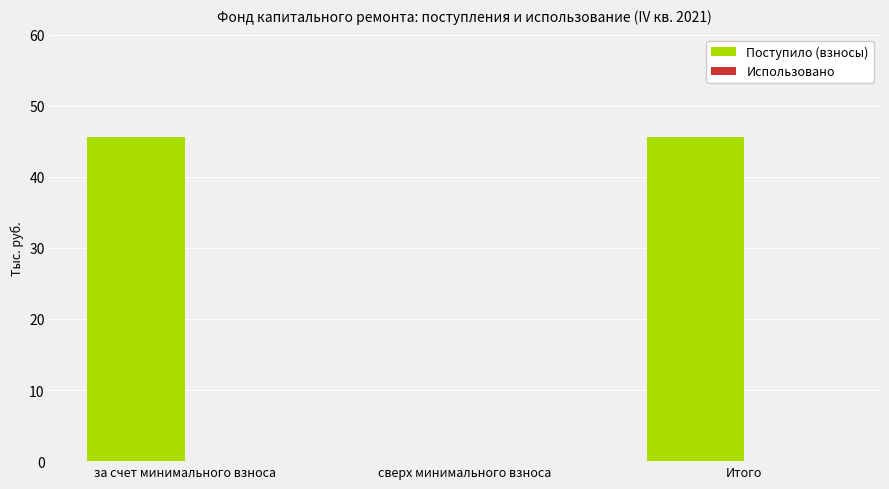

Which has a higher value, Итого or сверх минимального взноса?

Итого